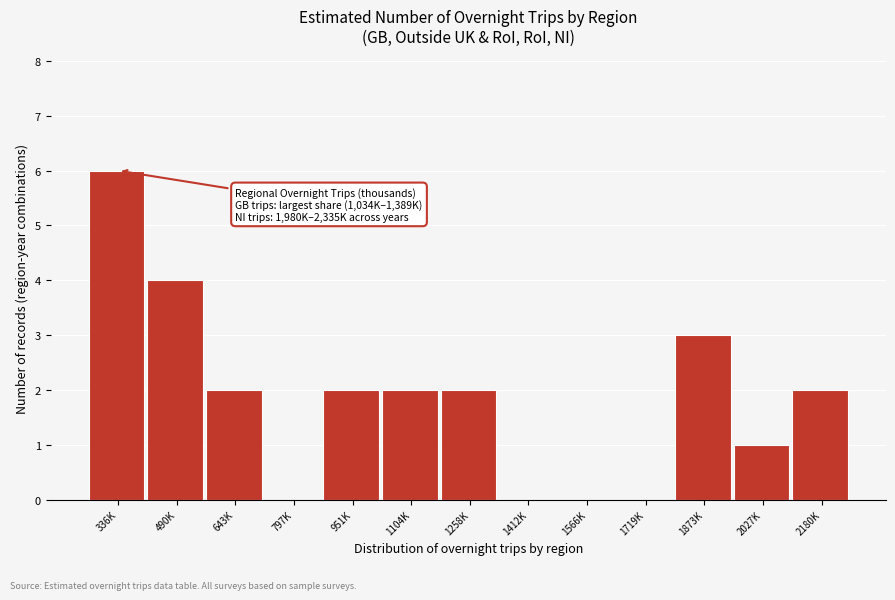

Reading left to right, transcribe all the data shown in this chart.

336K=6	490K=4	643K=2	797K=0	951K=2	1104K=2	1258K=2	1412K=0	1566K=0	1719K=0	1873K=3	2027K=1	2180K=2